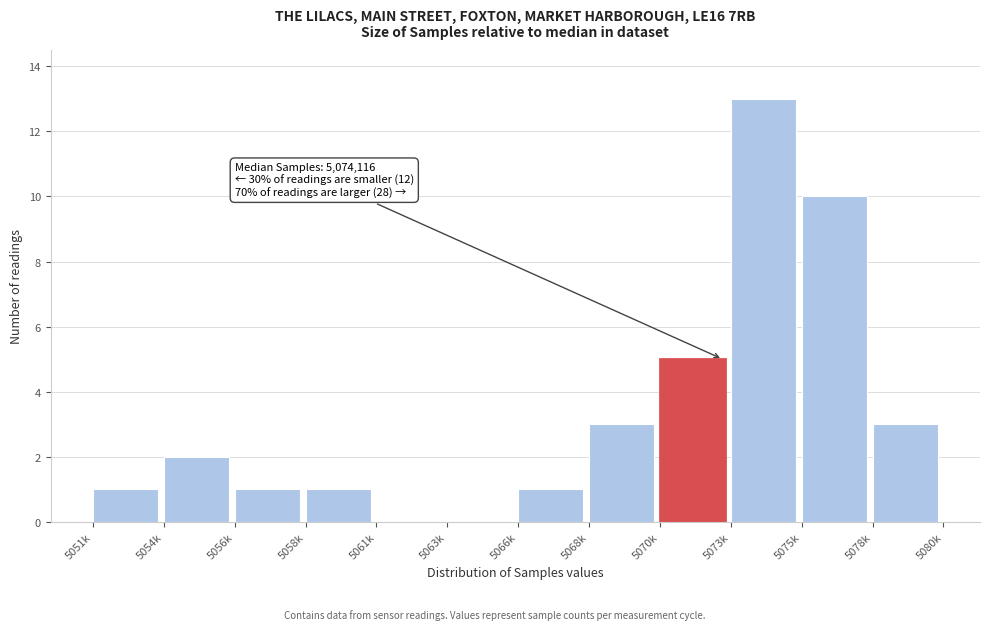

Reading left to right, what are all the values shown in this chart?

5051k=1	5054k=2	5056k=1	5058k=1	5061k=0	5063k=0	5066k=1	5068k=3	5070k=5	5073k=13	5075k=10	5078k=3